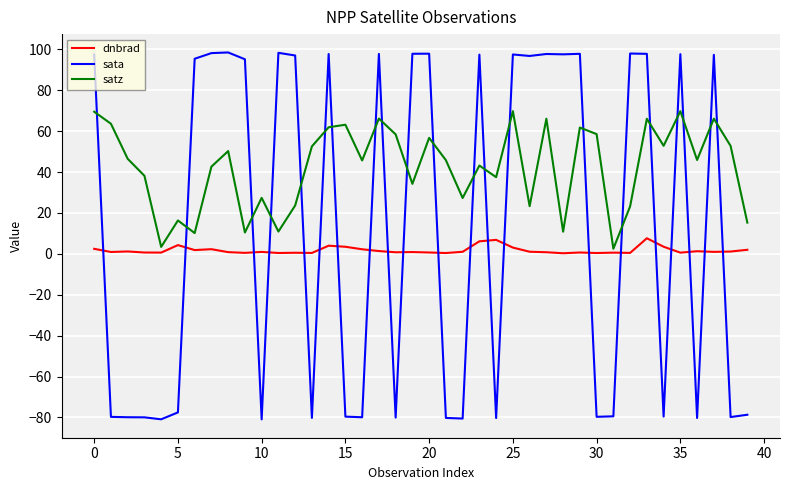

Which series has the largest total across all categories?

satz